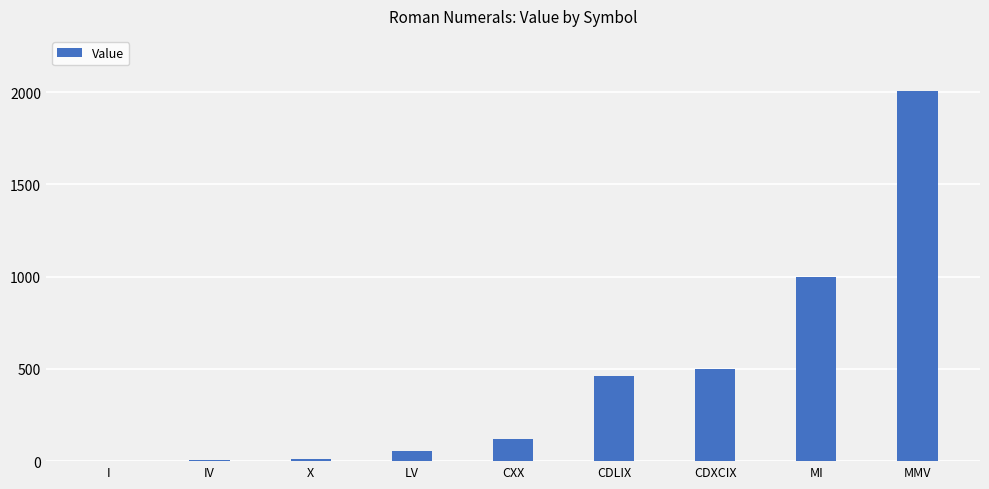

The value at I is 1. True or false?

True